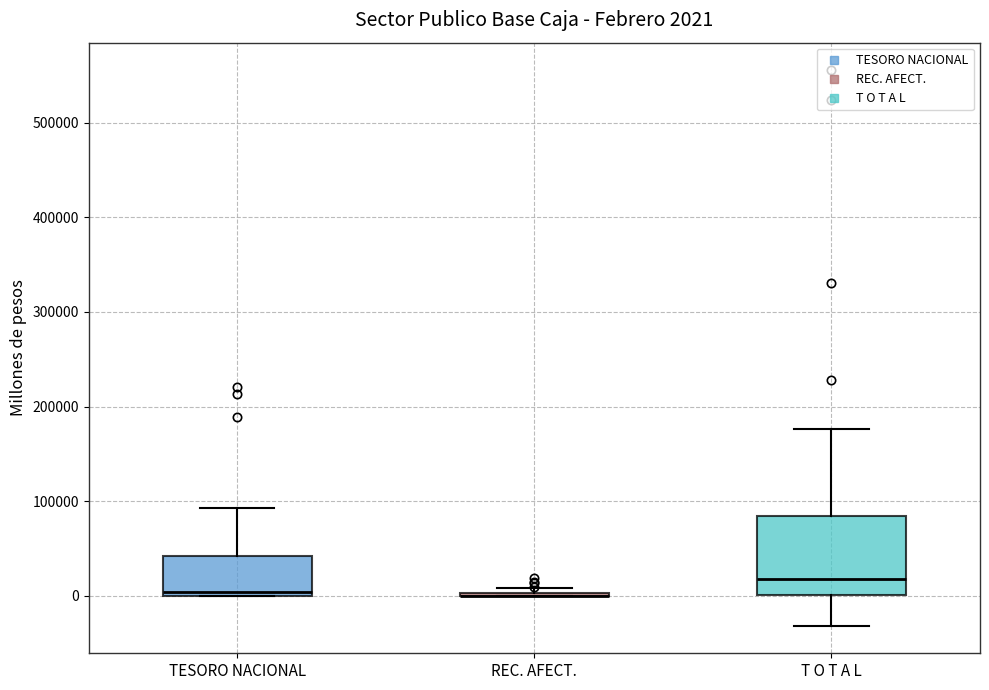

Which box is the tallest, from its lower edge to its upper edge?

T O T A L